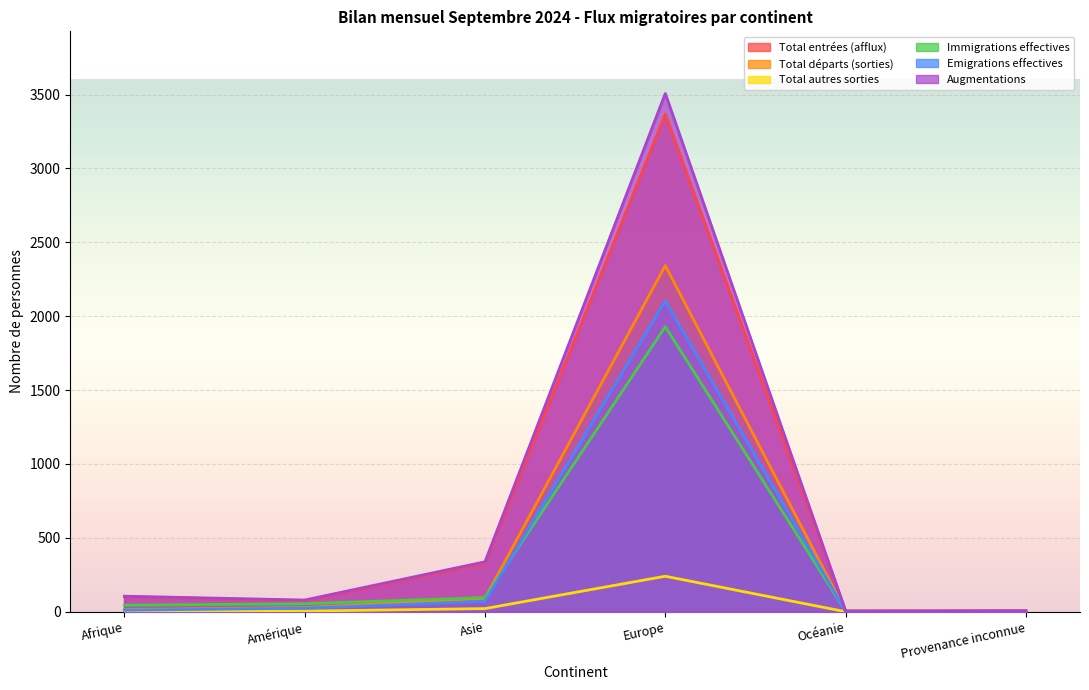

What are all the series names shown in the legend?

Total entrées (afflux), Total départs (sorties), Total autres sorties, Immigrations effectives, Emigrations effectives, Augmentations